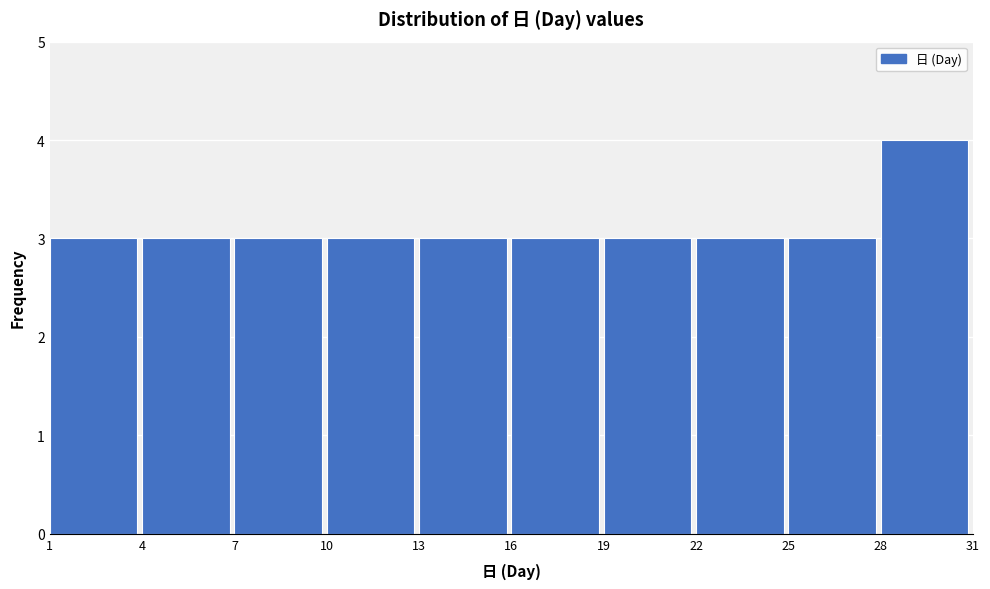

Reading left to right, list every bar in this chart as the range it spans on the x-axis followed by its height. The values are not printed on the chart, so give them approximately, as read against the axis.

1 to 4: 3
4 to 7: 3
7 to 10: 3
10 to 13: 3
13 to 16: 3
16 to 19: 3
19 to 22: 3
22 to 25: 3
25 to 28: 3
28 to 31: 4